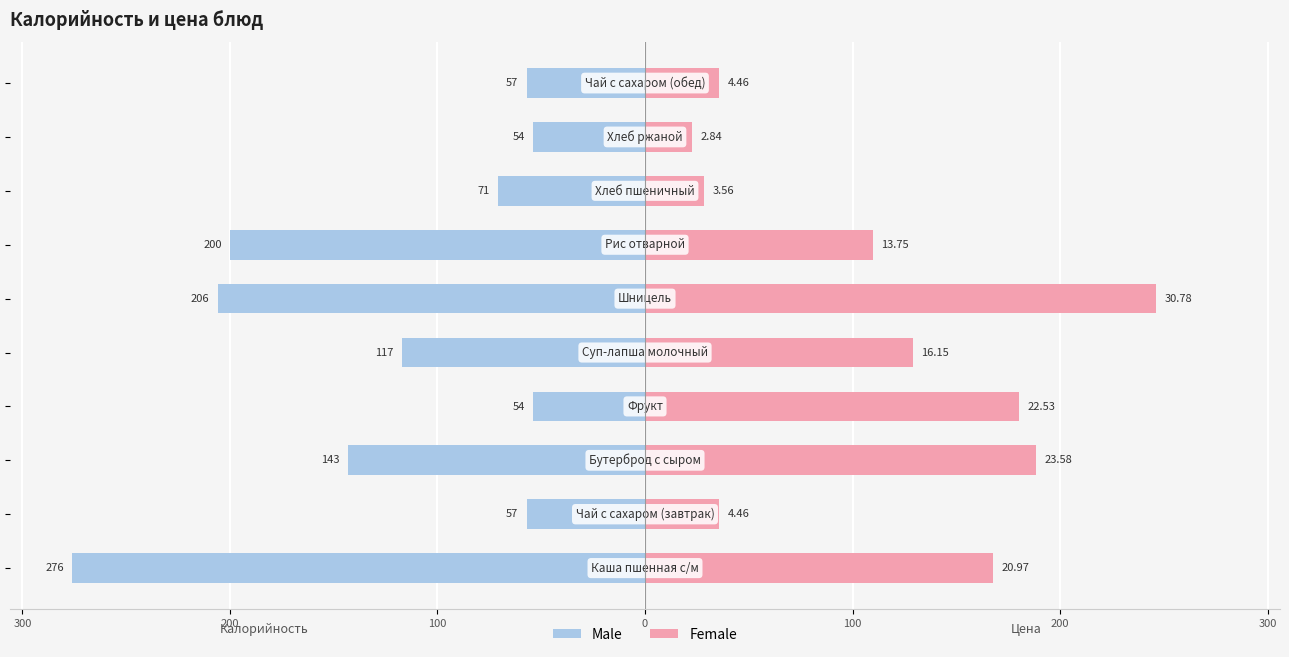

What is the difference between the maximum and minimum values in the Female series?

223.5